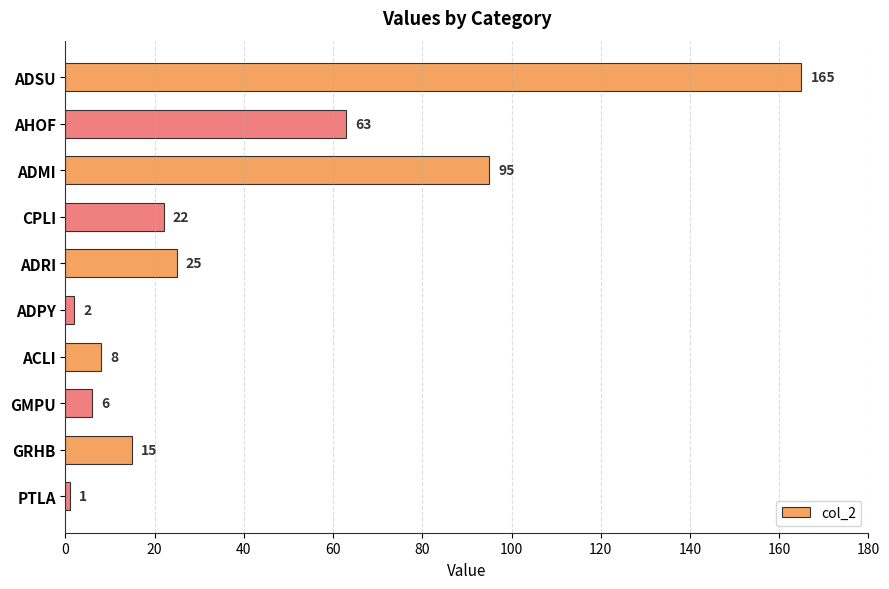

What is the smallest value displayed?

1